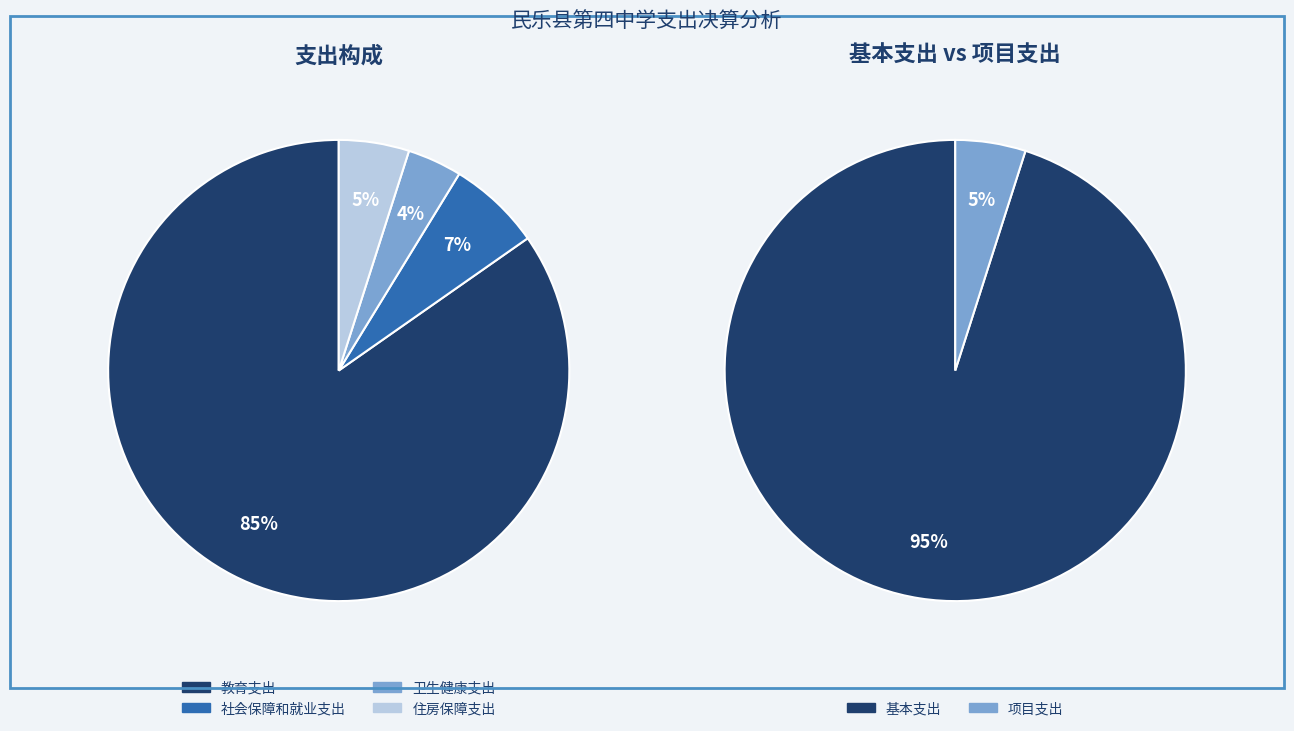

Rank the categories by value from highest to lowest.

教育支出, 社会保障和就业支出, 住房保障支出, 卫生健康支出